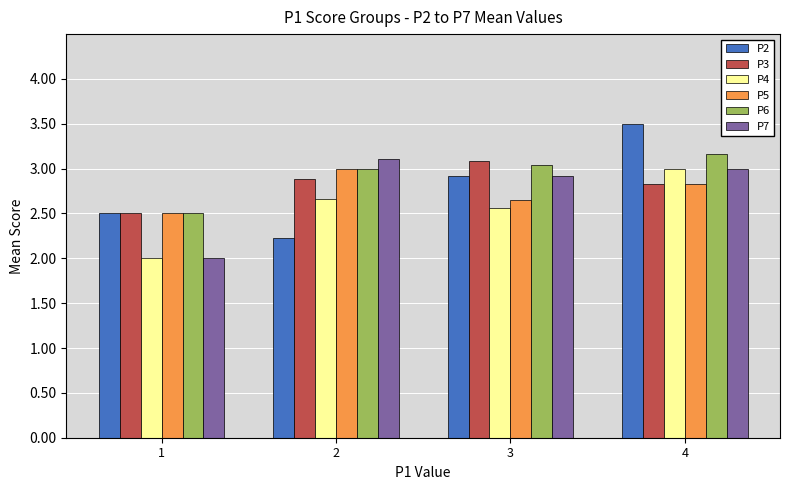

At which label is P2 closest to 2?

2